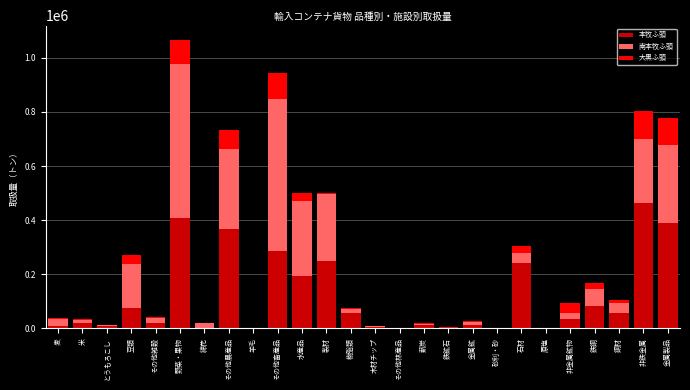

Which category has the highest value in the 本牧ふ頭 series?

非鉄金属